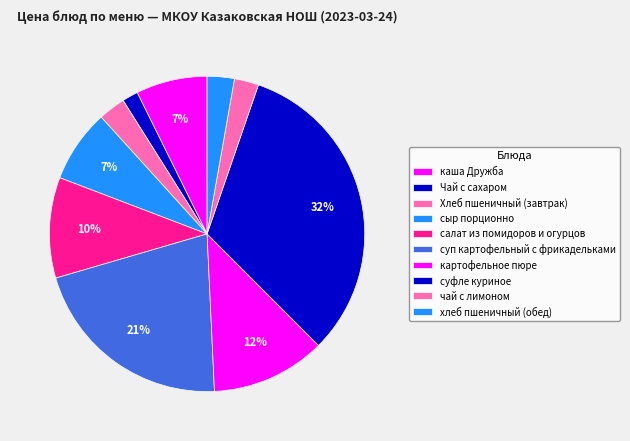

How many slices are in this pie chart?

10